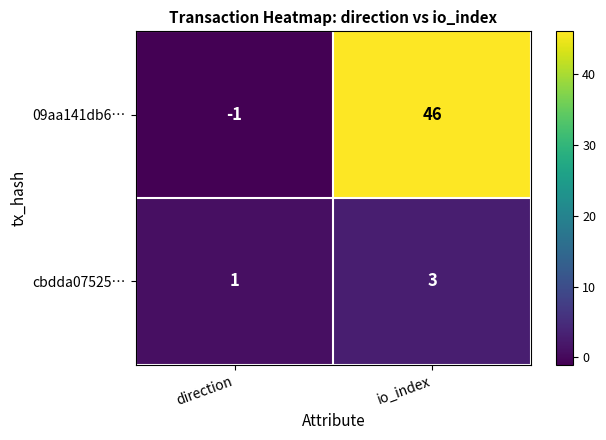

Rank the series by their maximum value, from lowest to highest.

cbdda07525…, 09aa141db6…